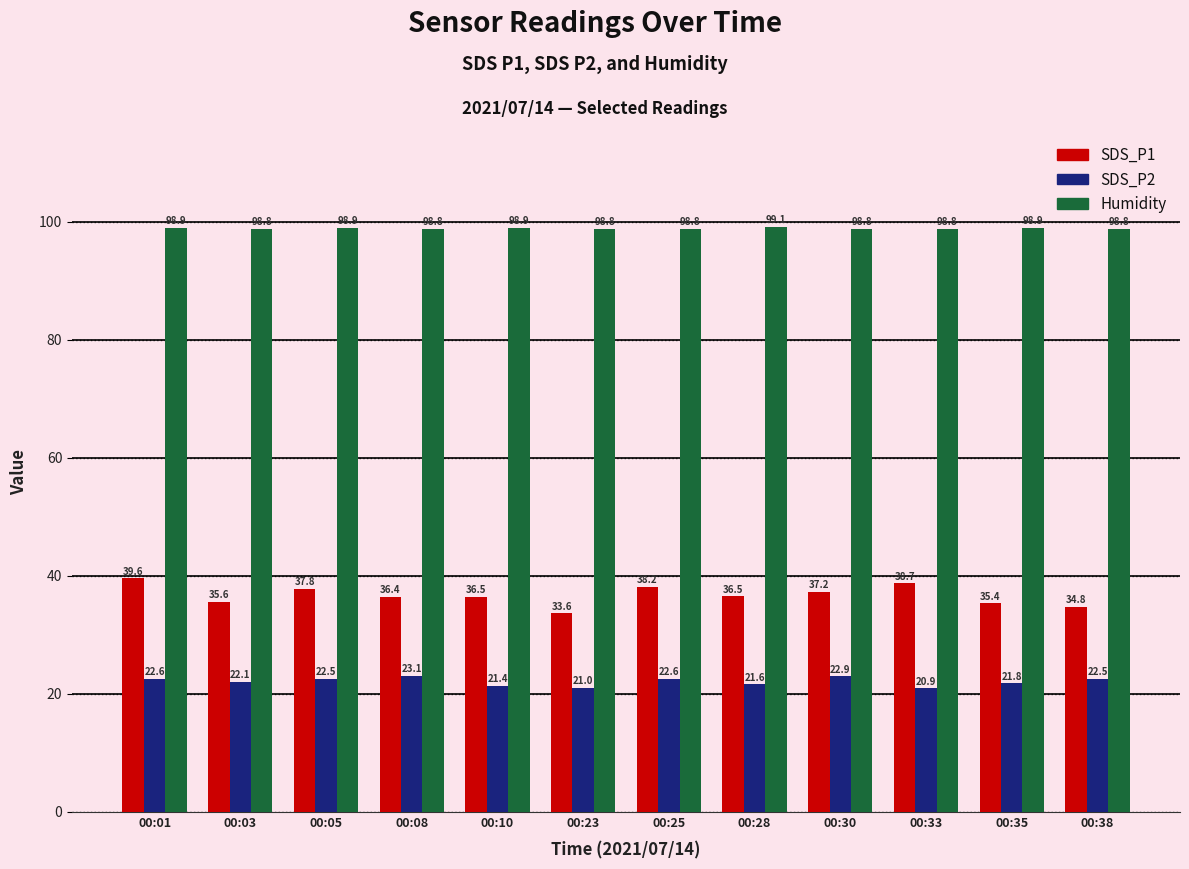

What are all the series names shown in the legend?

SDS_P1, SDS_P2, Humidity